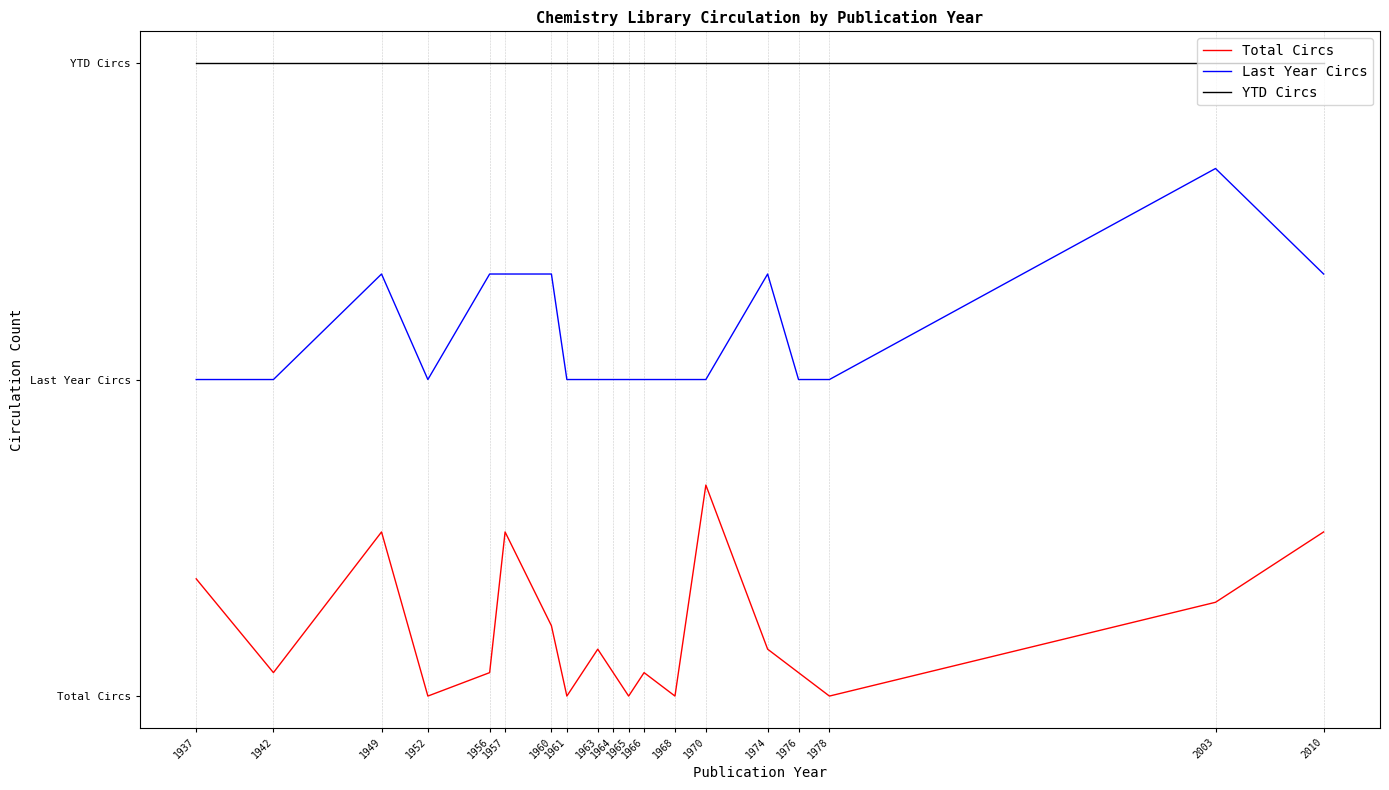

What are all the series names shown in the legend?

Total Circs, Last Year Circs, YTD Circs